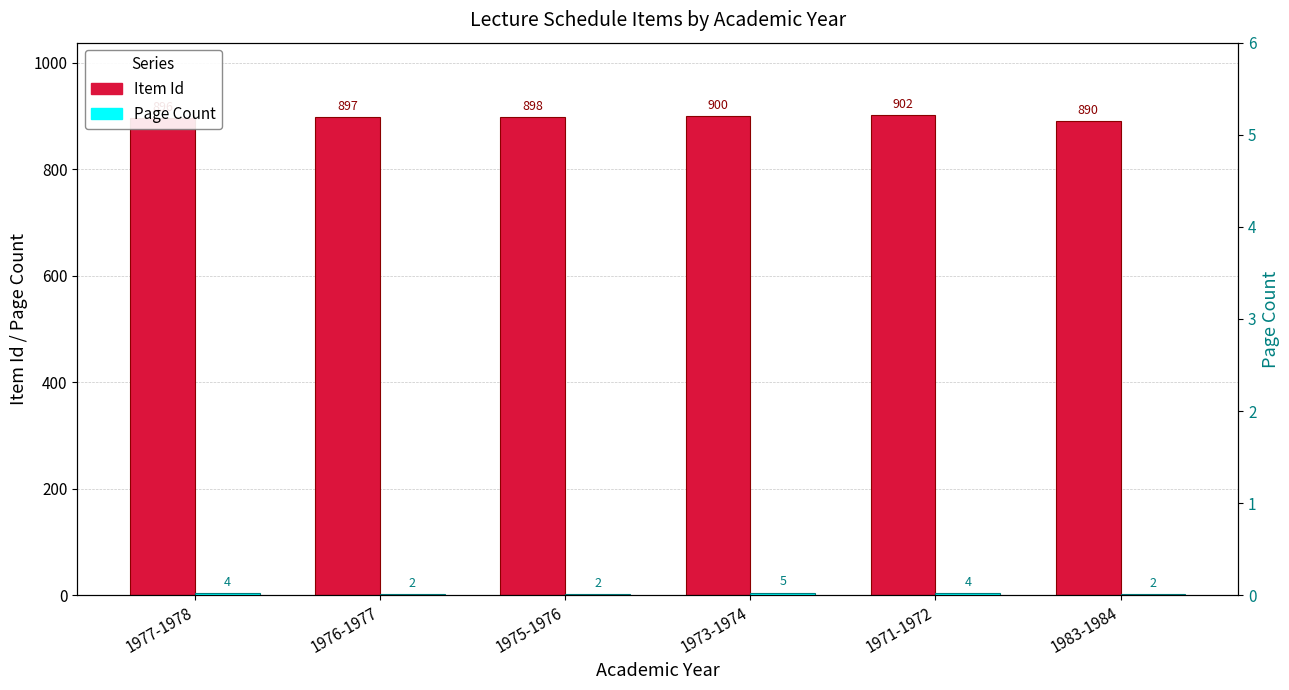

The Page Count series shows 3 at 1976-1977. True or false?

False